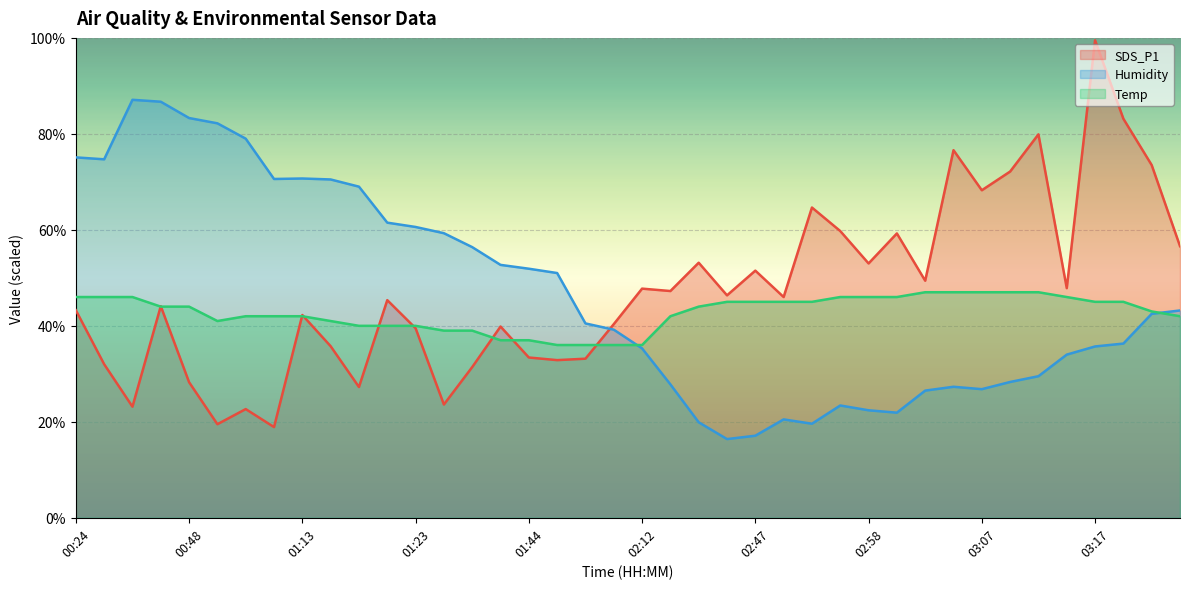

How many lines are shown in the chart?

3